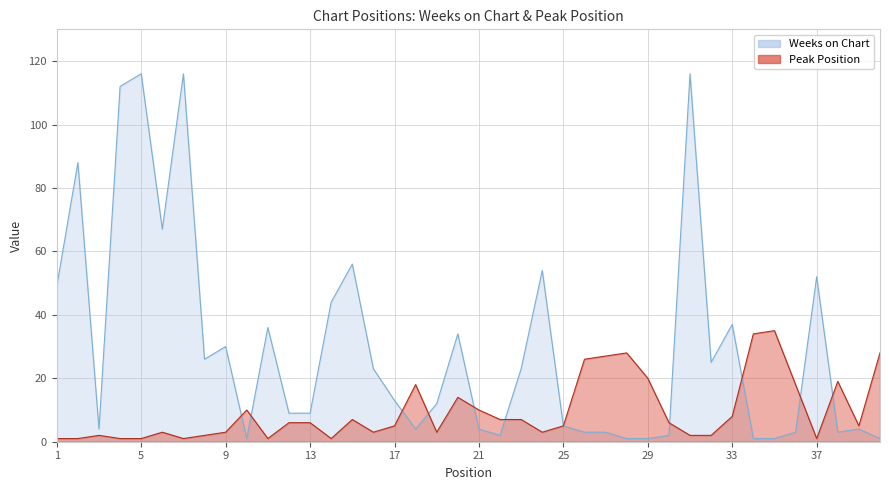

Where do Weeks on Chart and Peak Position first cross each other?

9 and 10